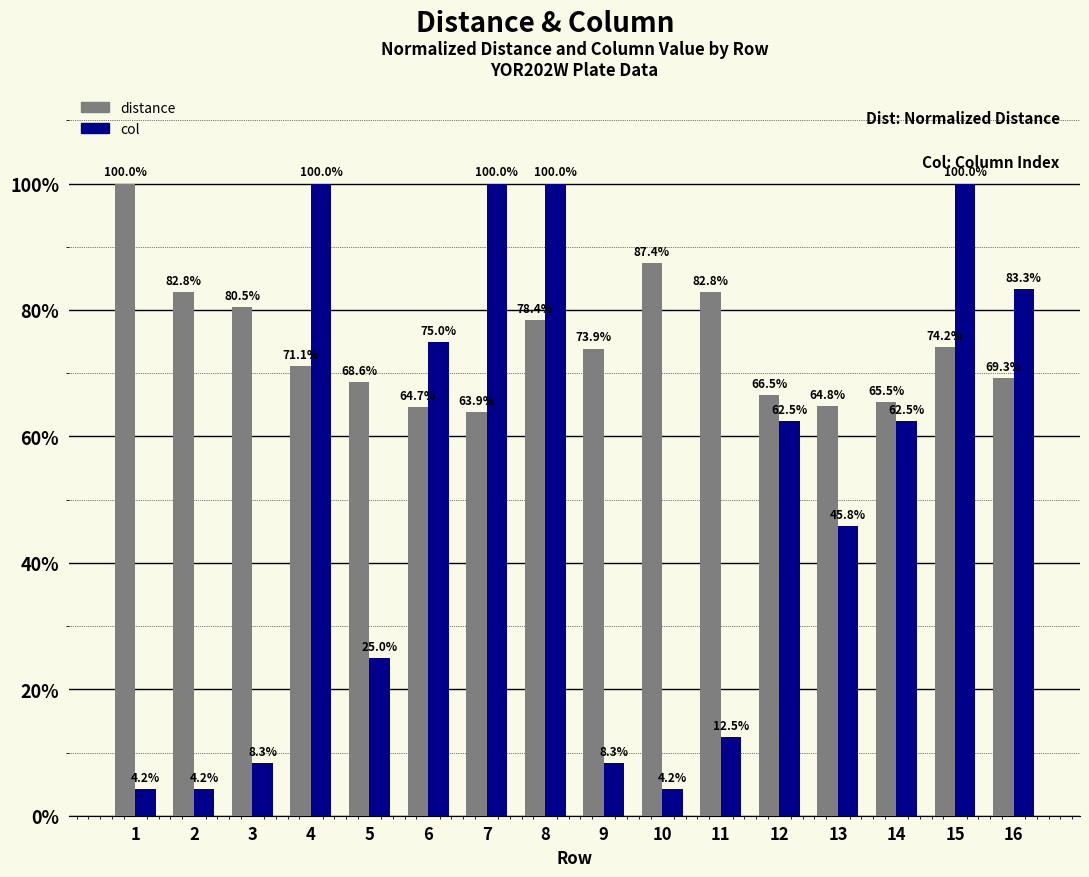

Rank the series at 2 from highest to lowest value.

distance, col